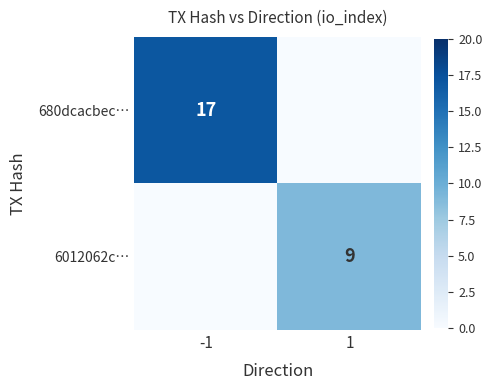

Is it true that 6012062c… equals 16 at 1?

False